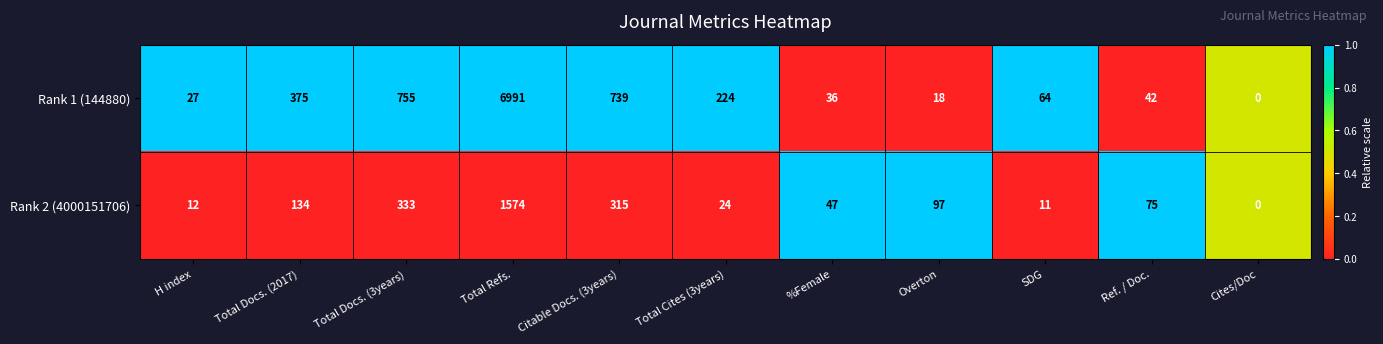

How many categories are shown in the chart?

11